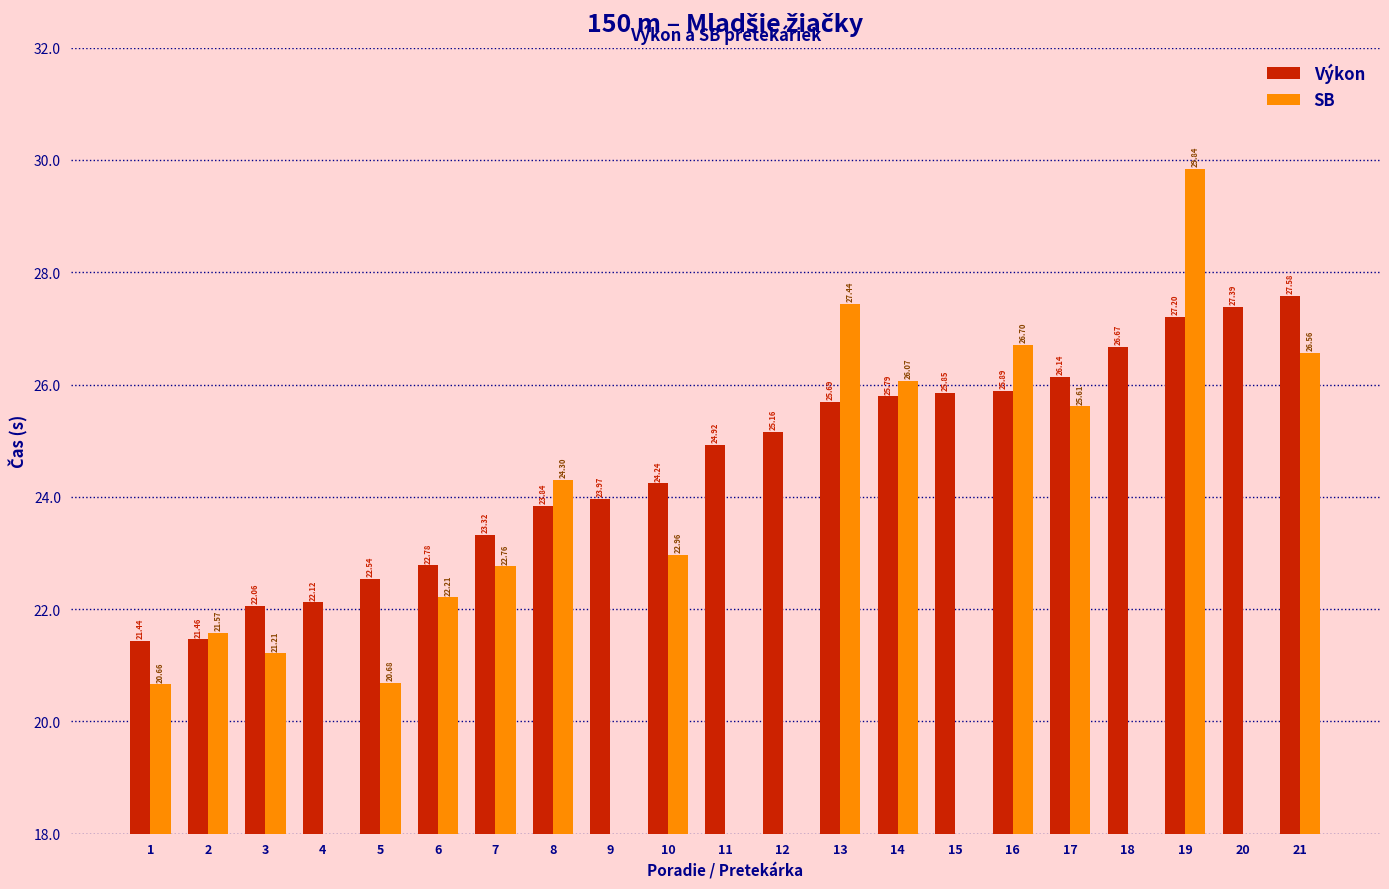

Is it true that Výkon equals 39.1 at 5?

False